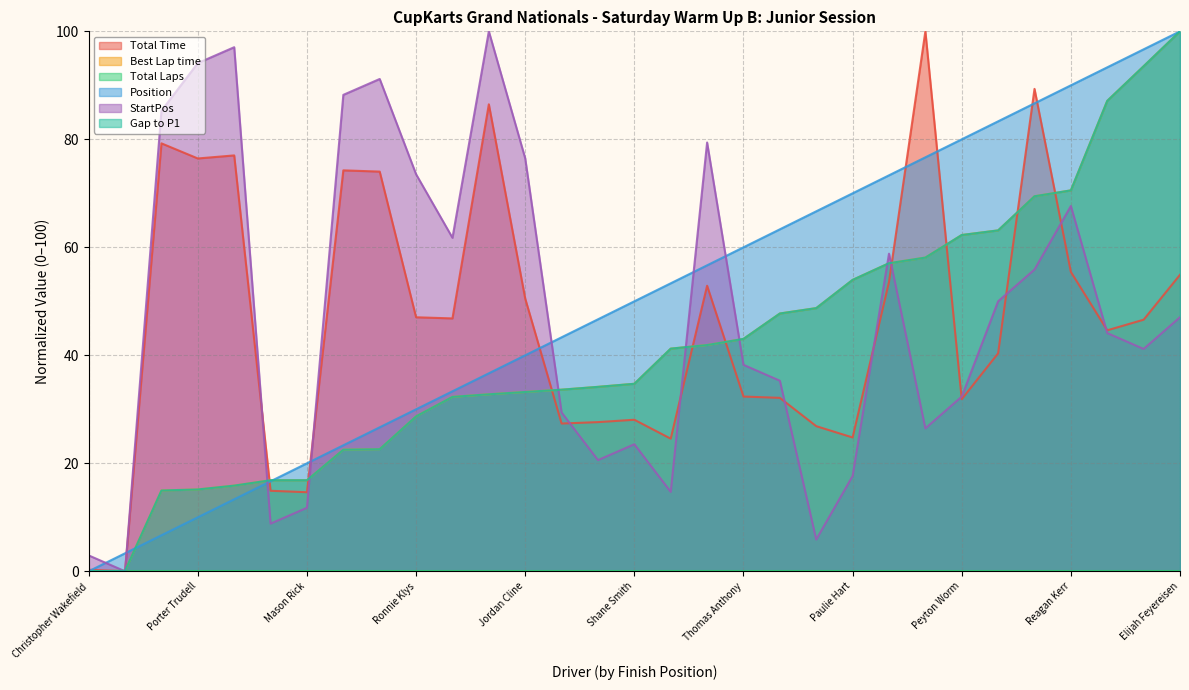

True or false: Best Lap time has more than 1 interior local peaks.

False